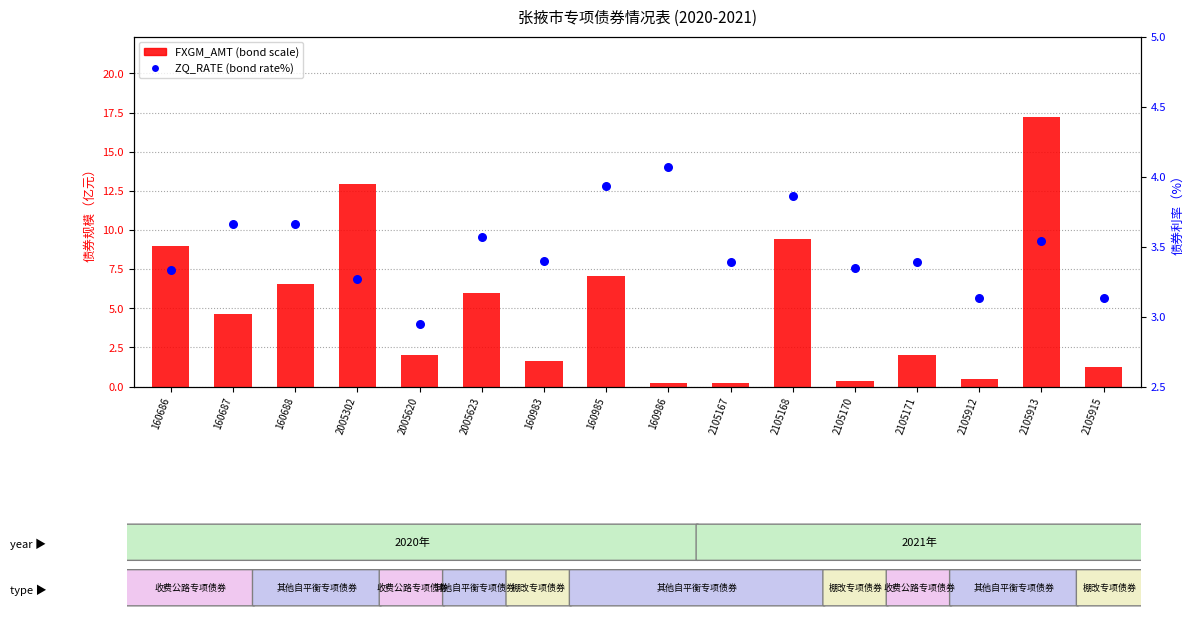

What is the total value across all series at 2105167?

3.6